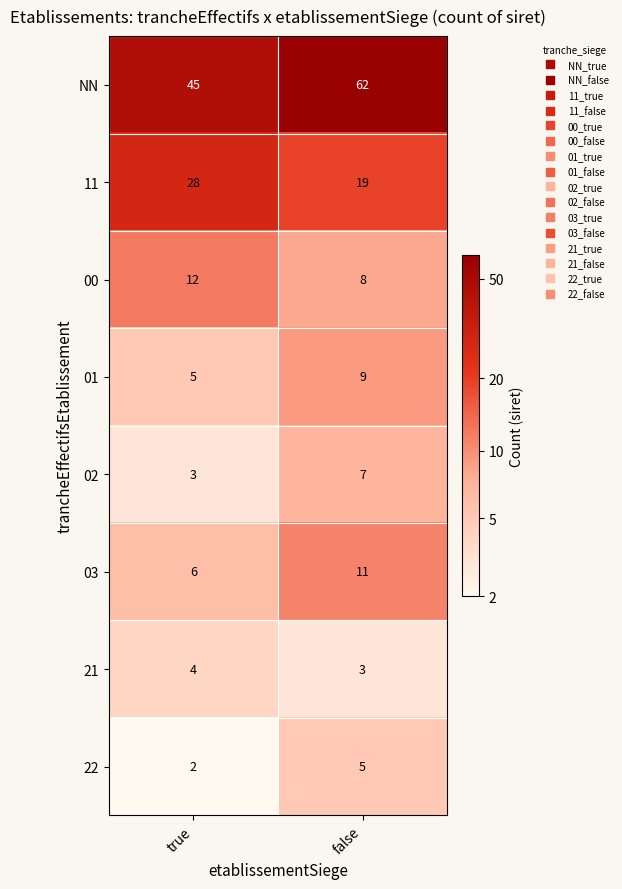

At true, list the series in order from largest to smallest.

NN, 11, 00, 03, 01, 21, 02, 22